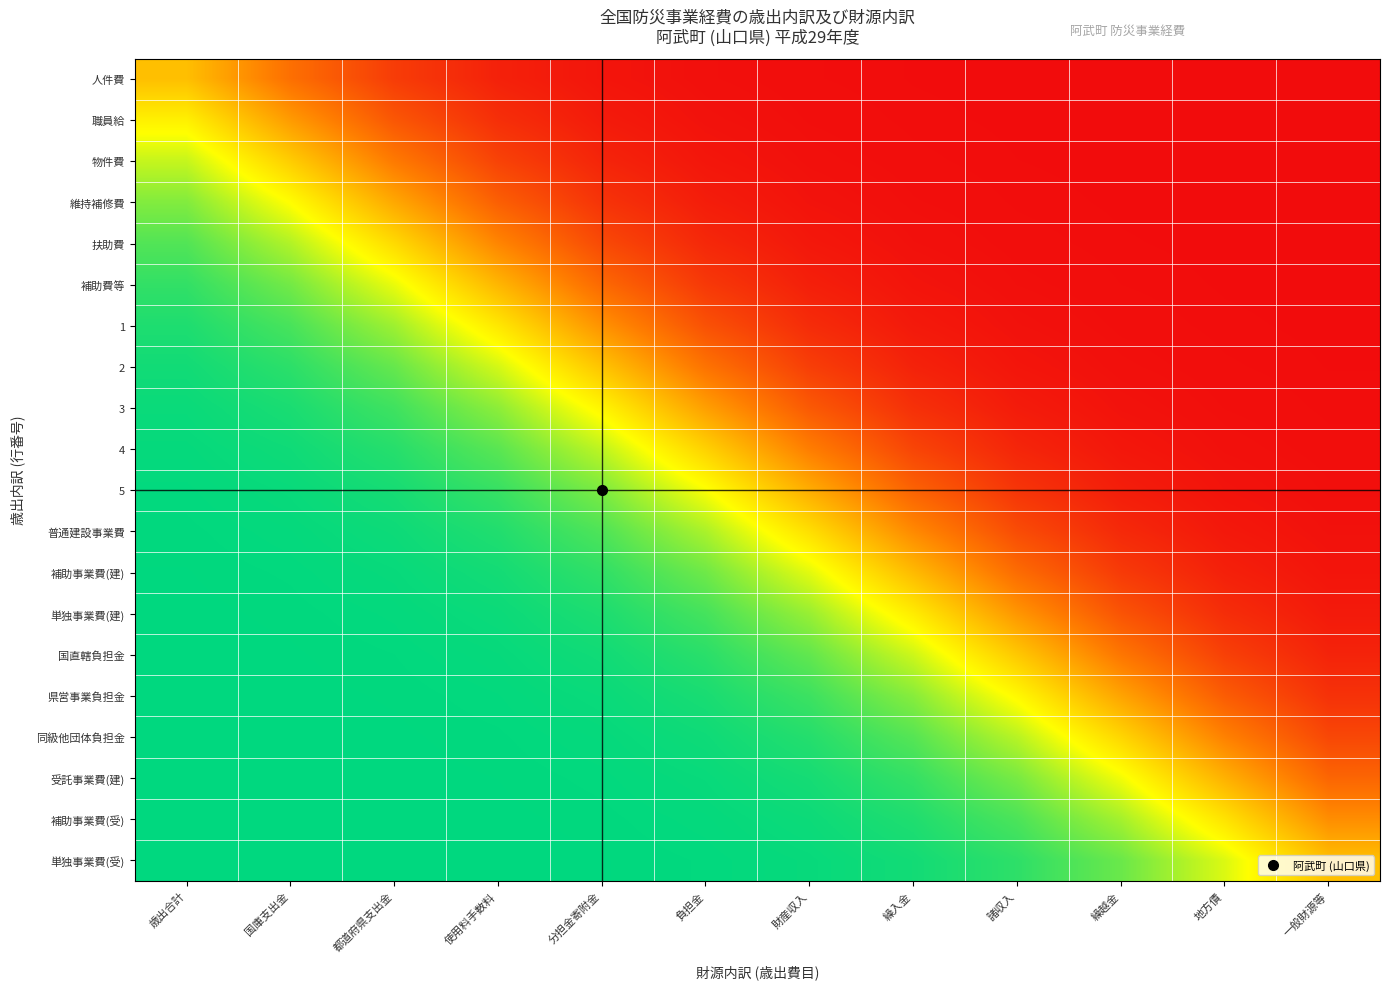

Reading left to right, transcribe all the data shown in this chart.

人件費: 歳出合計=0.5	国庫支出金=0.3	都道府県支出金=0.1	使用料手数料=0.1	分担金寄附金=0.0	負担金=0.0	財産収入=0.0	繰入金=0.0	諸収入=0.0	繰越金=0.0	地方債=0.0	一般財源等=0.0
職員給: 歳出合計=0.6	国庫支出金=0.4	都道府県支出金=0.2	使用料手数料=0.1	分担金寄附金=0.0	負担金=0.0	財産収入=0.0	繰入金=0.0	諸収入=0.0	繰越金=0.0	地方債=0.0	一般財源等=0.0
物件費: 歳出合計=0.7	国庫支出金=0.5	都道府県支出金=0.3	使用料手数料=0.2	分担金寄附金=0.1	負担金=0.0	財産収入=0.0	繰入金=0.0	諸収入=0.0	繰越金=0.0	地方債=0.0	一般財源等=0.0
維持補修費: 歳出合計=0.8	国庫支出金=0.7	都道府県支出金=0.4	使用料手数料=0.2	分担金寄附金=0.1	負担金=0.0	財産収入=0.0	繰入金=0.0	諸収入=0.0	繰越金=0.0	地方債=0.0	一般財源等=0.0
扶助費: 歳出合計=0.9	国庫支出金=0.8	都道府県支出金=0.6	使用料手数料=0.3	分担金寄附金=0.2	負担金=0.1	財産収入=0.0	繰入金=0.0	諸収入=0.0	繰越金=0.0	地方債=0.0	一般財源等=0.0
補助費等: 歳出合計=0.9	国庫支出金=0.8	都道府県支出金=0.7	使用料手数料=0.5	分担金寄附金=0.3	負担金=0.1	財産収入=0.1	繰入金=0.0	諸収入=0.0	繰越金=0.0	地方債=0.0	一般財源等=0.0
1: 歳出合計=1.0	国庫支出金=0.9	都道府県支出金=0.8	使用料手数料=0.6	分担金寄附金=0.4	負担金=0.2	財産収入=0.1	繰入金=0.0	諸収入=0.0	繰越金=0.0	地方債=0.0	一般財源等=0.0
2: 歳出合計=1.0	国庫支出金=0.9	都道府県支出金=0.9	使用料手数料=0.7	分担金寄附金=0.5	負担金=0.3	財産収入=0.1	繰入金=0.1	諸収入=0.0	繰越金=0.0	地方債=0.0	一般財源等=0.0
3: 歳出合計=1.0	国庫支出金=1.0	都道府県支出金=0.9	使用料手数料=0.8	分担金寄附金=0.6	負担金=0.4	財産収入=0.2	繰入金=0.1	諸収入=0.0	繰越金=0.0	地方債=0.0	一般財源等=0.0
4: 歳出合計=1.0	国庫支出金=1.0	都道府県支出金=0.9	使用料手数料=0.9	分担金寄附金=0.8	負担金=0.5	財産収入=0.3	繰入金=0.2	諸収入=0.1	繰越金=0.0	地方債=0.0	一般財源等=0.0
5: 歳出合計=1.0	国庫支出金=1.0	都道府県支出金=1.0	使用料手数料=0.9	分担金寄附金=0.8	負担金=0.7	財産収入=0.5	繰入金=0.2	諸収入=0.1	繰越金=0.1	地方債=0.0	一般財源等=0.0
普通建設事業費: 歳出合計=1.0	国庫支出金=1.0	都道府県支出金=1.0	使用料手数料=1.0	分担金寄附金=0.9	負担金=0.8	財産収入=0.6	繰入金=0.4	諸収入=0.2	繰越金=0.1	地方債=0.0	一般財源等=0.0
補助事業費(建): 歳出合計=1.0	国庫支出金=1.0	都道府県支出金=1.0	使用料手数料=1.0	分担金寄附金=0.9	負担金=0.9	財産収入=0.7	繰入金=0.5	諸収入=0.3	繰越金=0.1	地方債=0.1	一般財源等=0.0
単独事業費(建): 歳出合計=1.0	国庫支出金=1.0	都道府県支出金=1.0	使用料手数料=1.0	分担金寄附金=1.0	負担金=0.9	財産収入=0.8	繰入金=0.6	諸収入=0.4	繰越金=0.2	地方債=0.1	一般財源等=0.0
国直轄負担金: 歳出合計=1.0	国庫支出金=1.0	都道府県支出金=1.0	使用料手数料=1.0	分担金寄附金=1.0	負担金=0.9	財産収入=0.9	繰入金=0.7	諸収入=0.5	繰越金=0.3	地方債=0.2	一般財源等=0.1
県営事業負担金: 歳出合計=1.0	国庫支出金=1.0	都道府県支出金=1.0	使用料手数料=1.0	分担金寄附金=1.0	負担金=1.0	財産収入=0.9	繰入金=0.8	諸収入=0.7	繰越金=0.4	地方債=0.2	一般財源等=0.1
同級他団体負担金: 歳出合計=1.0	国庫支出金=1.0	都道府県支出金=1.0	使用料手数料=1.0	分担金寄附金=1.0	負担金=1.0	財産収入=1.0	繰入金=0.9	諸収入=0.8	繰越金=0.6	地方債=0.3	一般財源等=0.2
受託事業費(建): 歳出合計=1.0	国庫支出金=1.0	都道府県支出金=1.0	使用料手数料=1.0	分担金寄附金=1.0	負担金=1.0	財産収入=1.0	繰入金=0.9	諸収入=0.8	繰越金=0.7	地方債=0.5	一般財源等=0.3
補助事業費(受): 歳出合計=1.0	国庫支出金=1.0	都道府県支出金=1.0	使用料手数料=1.0	分担金寄附金=1.0	負担金=1.0	財産収入=1.0	繰入金=1.0	諸収入=0.9	繰越金=0.8	地方債=0.6	一般財源等=0.4
単独事業費(受): 歳出合計=1.0	国庫支出金=1.0	都道府県支出金=1.0	使用料手数料=1.0	分担金寄附金=1.0	負担金=1.0	財産収入=1.0	繰入金=1.0	諸収入=0.9	繰越金=0.9	地方債=0.7	一般財源等=0.5